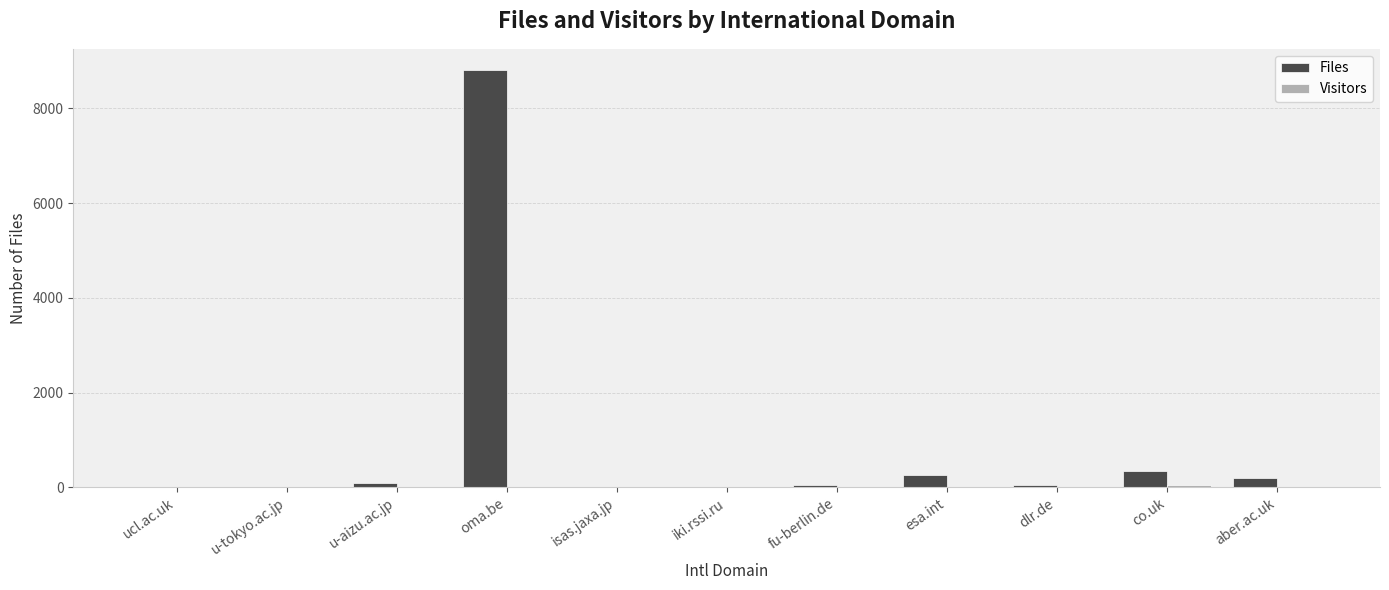

At which category is the sum across all series the highest?

oma.be